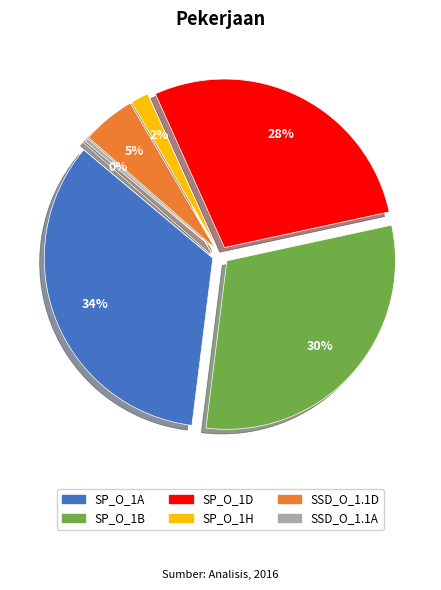

Does SSD_O_1.1D represent more than half of the total?

No